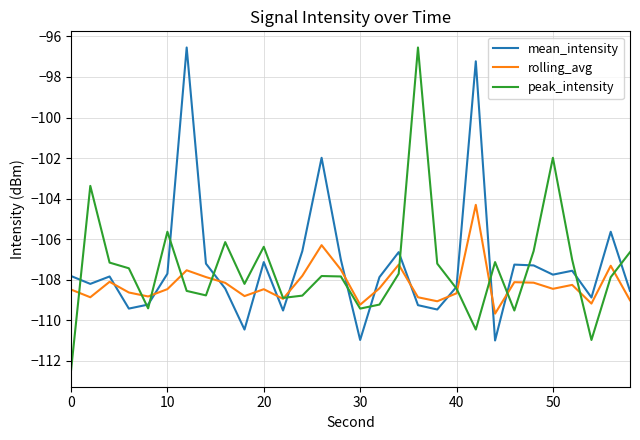

Does the chart have visible grid lines?

Yes